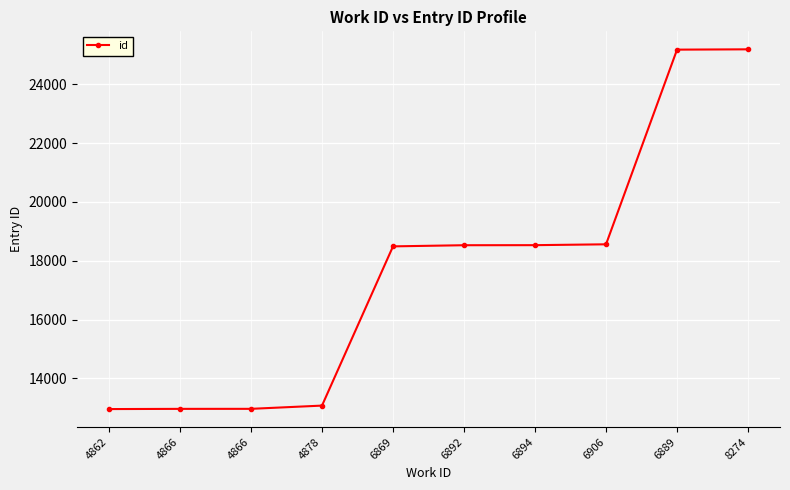

How many series are shown in this chart?

1